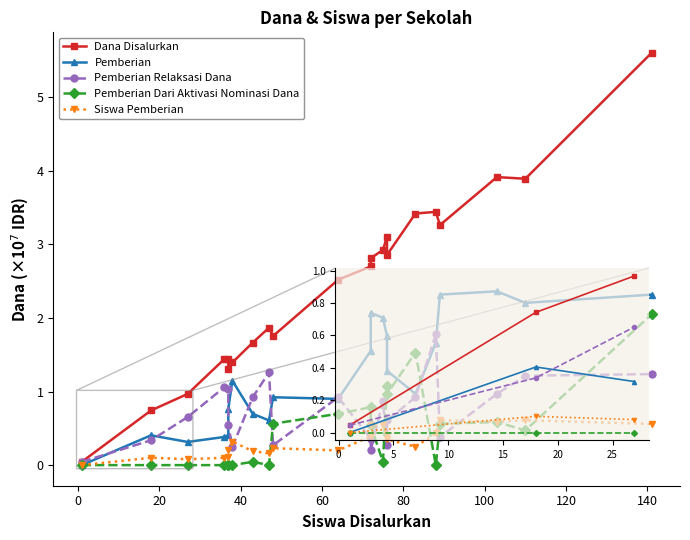

How many positive values does the Pemberian Dari Aktivasi Nominasi Dana series have?

13